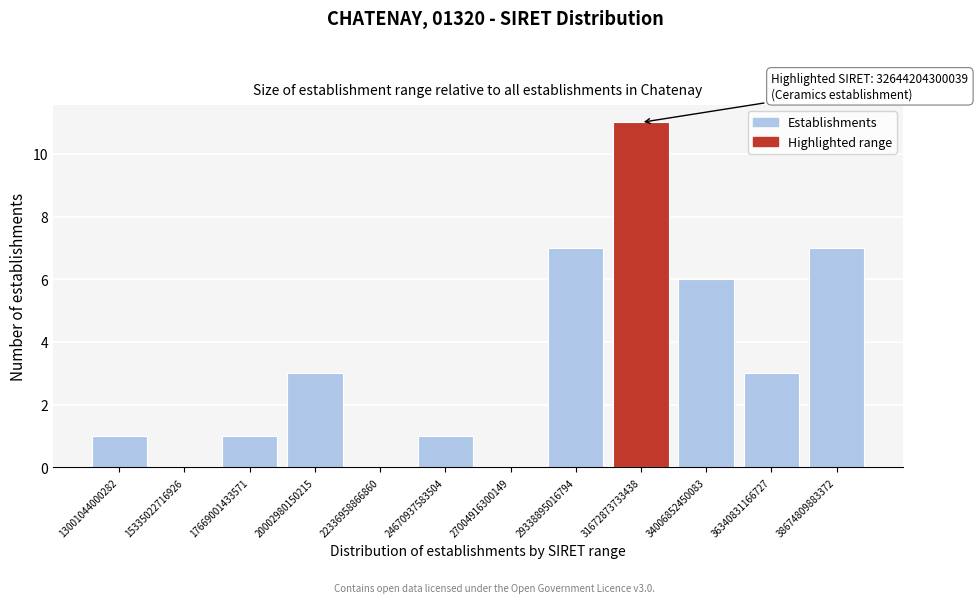

Reading left to right, list all the values displayed in this chart.

13001044000282=1	15335022716926=0	17669001433571=1	20002980150215=3	22336958866860=0	24670937583504=1	27004916300149=0	29338895016794=7	31672873733438=11	34006852450083=6	36340831166727=3	38674809883372=7